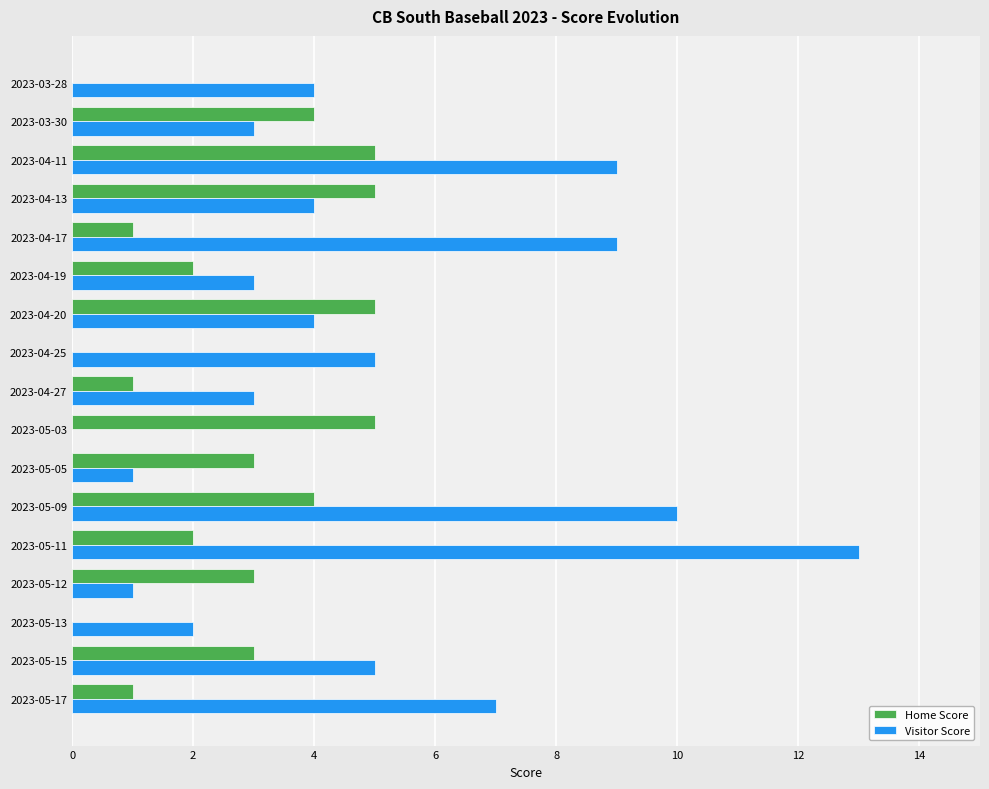

The value of Visitor Score at 2023-05-11 is 21. True or false?

False